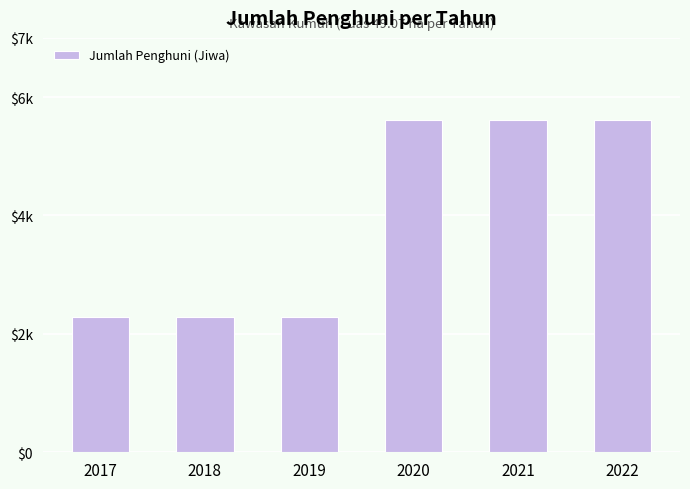

Are the bars horizontal?

No